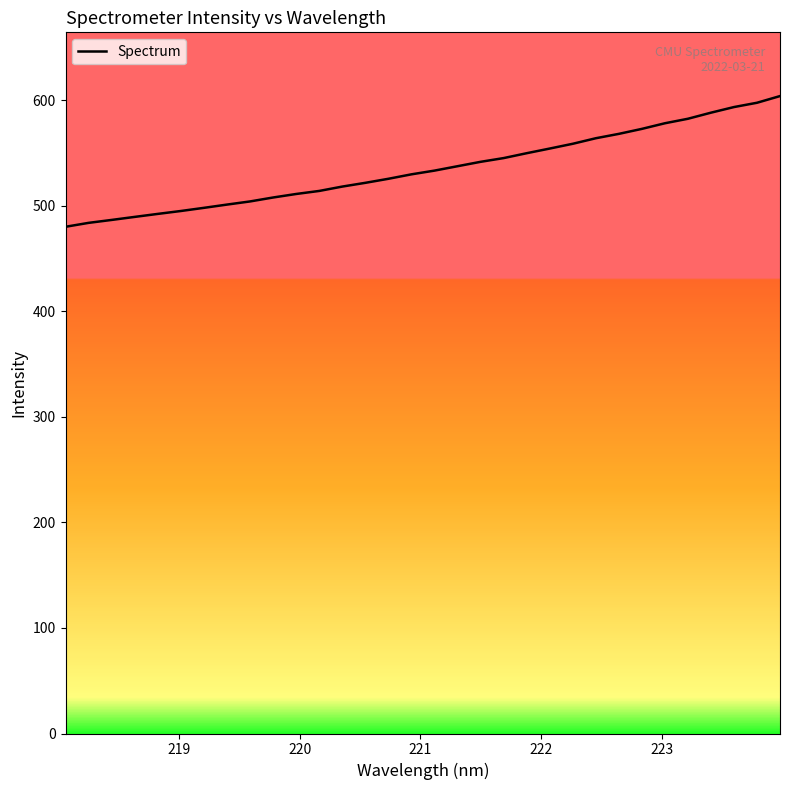

What is the greatest value displayed?

603.9